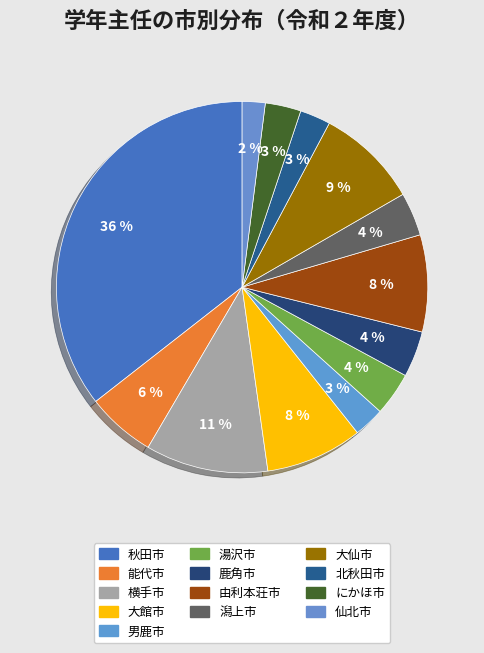

Which slice is the largest?

秋田市